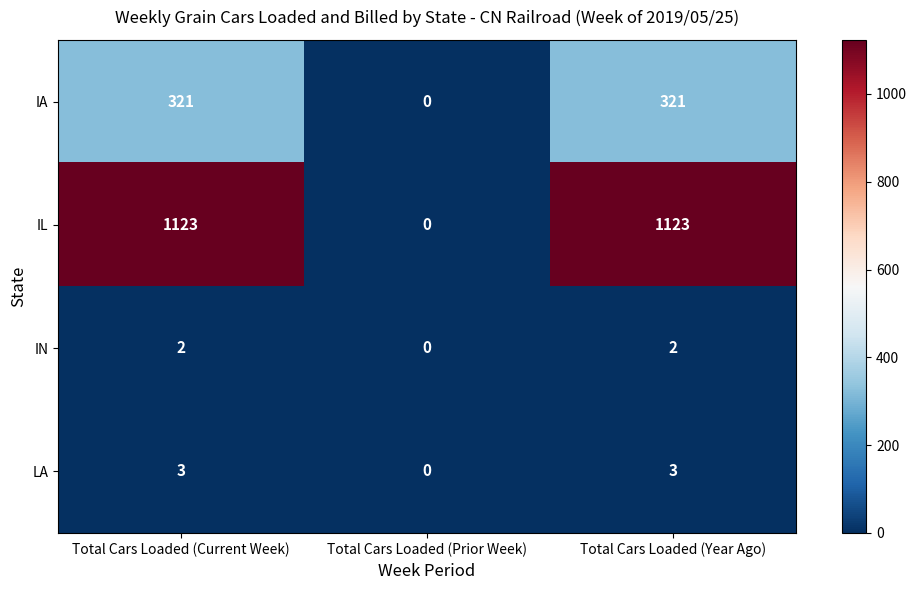

What is the maximum value shown in the chart?

1123